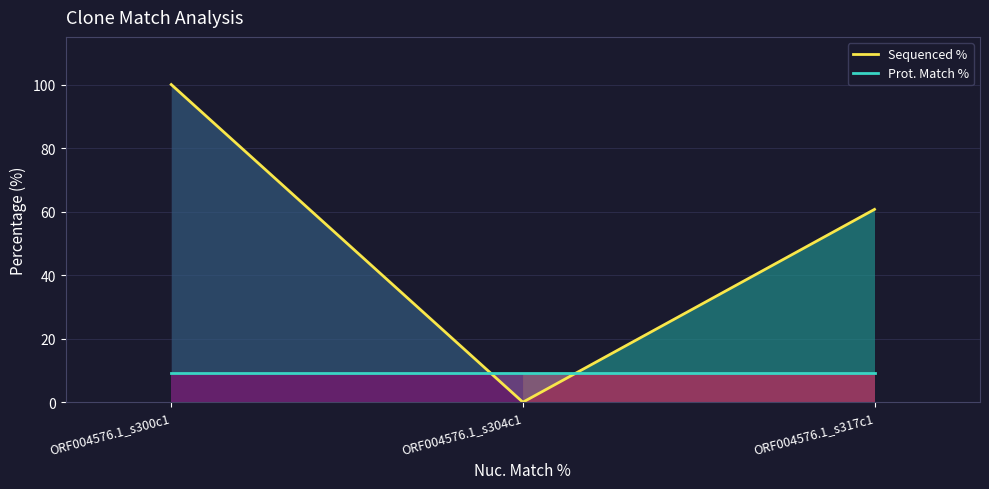

Rank the series by their average value, from highest to lowest.

Sequenced %, Prot. Match %